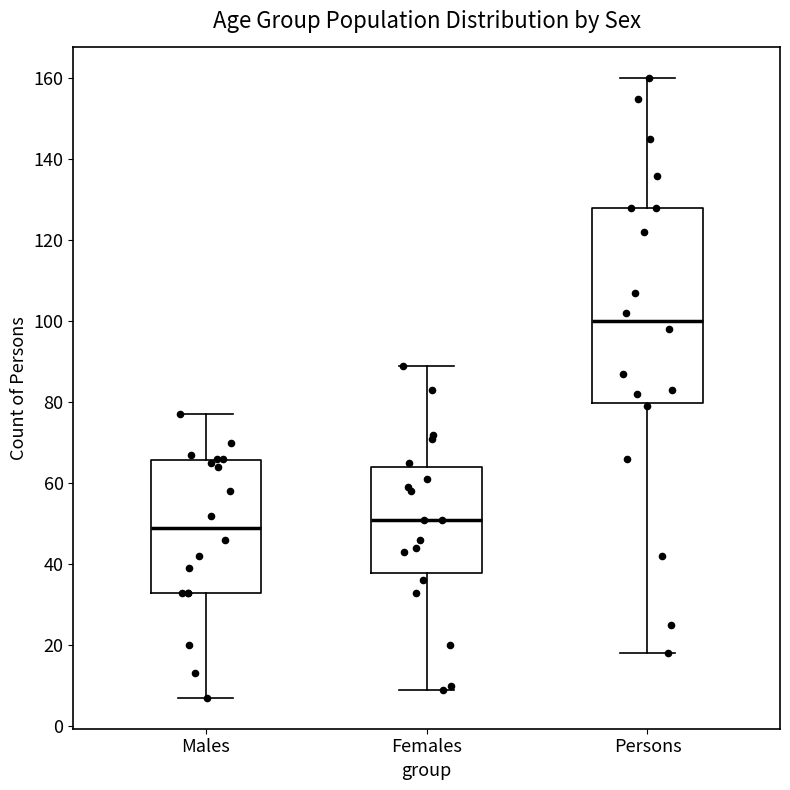

Reading left to right, read every box against the y-axis: the position of its median line, the range the box covers, and the ends of its whiskers. The values are not printed on the chart, so give them approximately, as read against the axis.

Males: median 50, box 34 to 66, whiskers 8 to 78
Females: median 52, box 38 to 64, whiskers 10 to 90
Persons: median 100, box 80 to 128, whiskers 18 to 160